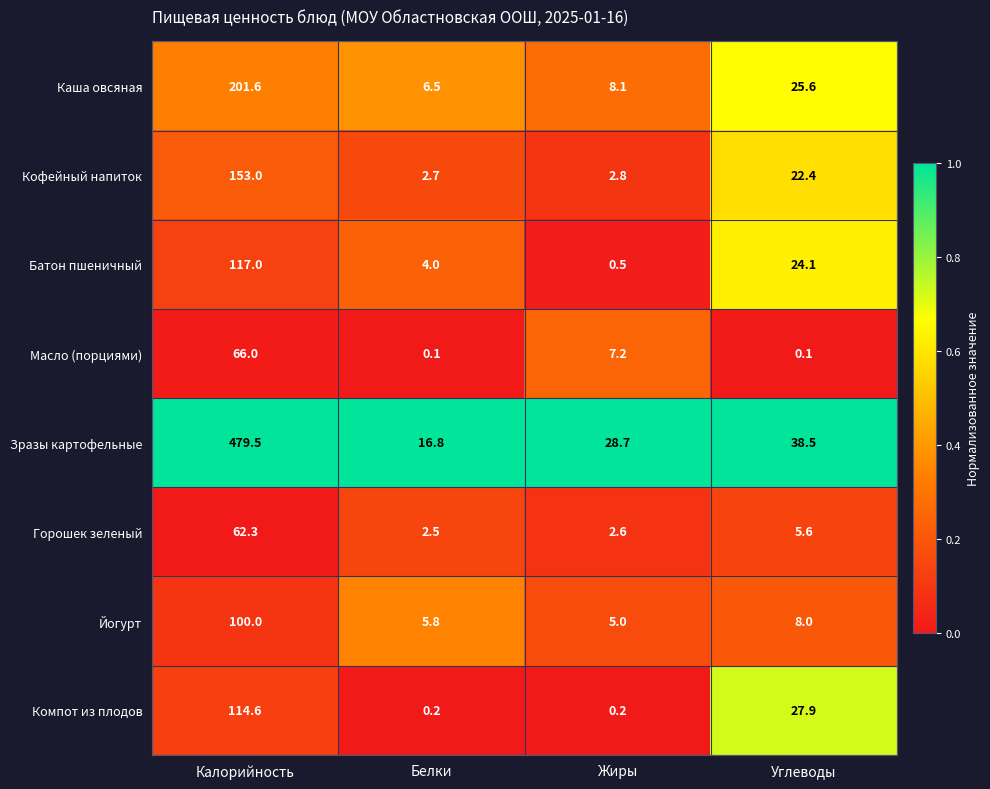

What is the highest value of the Йогурт series?

100.0